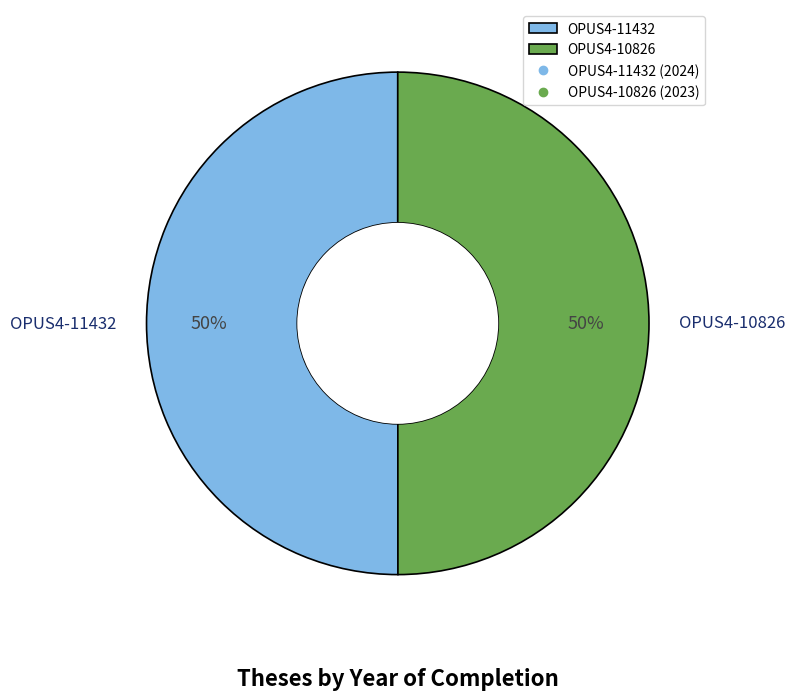

Approximately how many times larger is the value at OPUS4-11432 compared to OPUS4-10826?

1.0